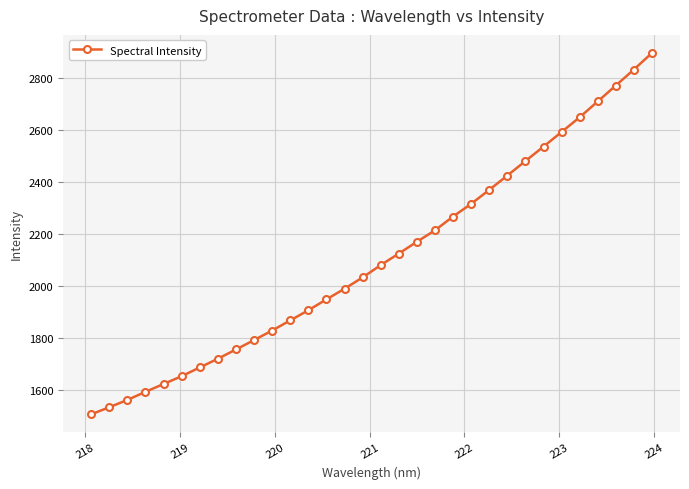

What is the minimum value shown in the chart?

1505.3